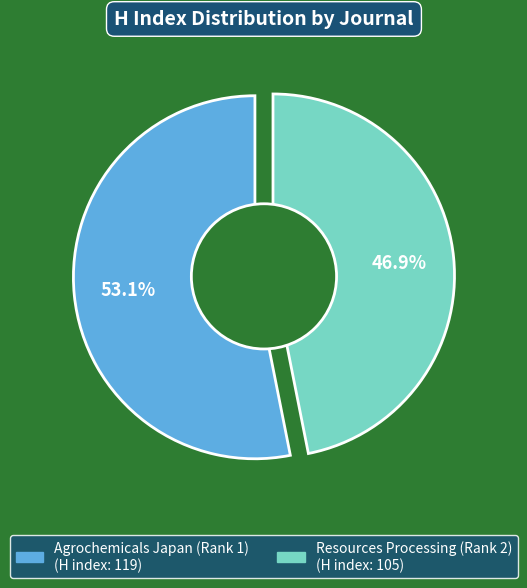

Count the number of slices in the pie.

2